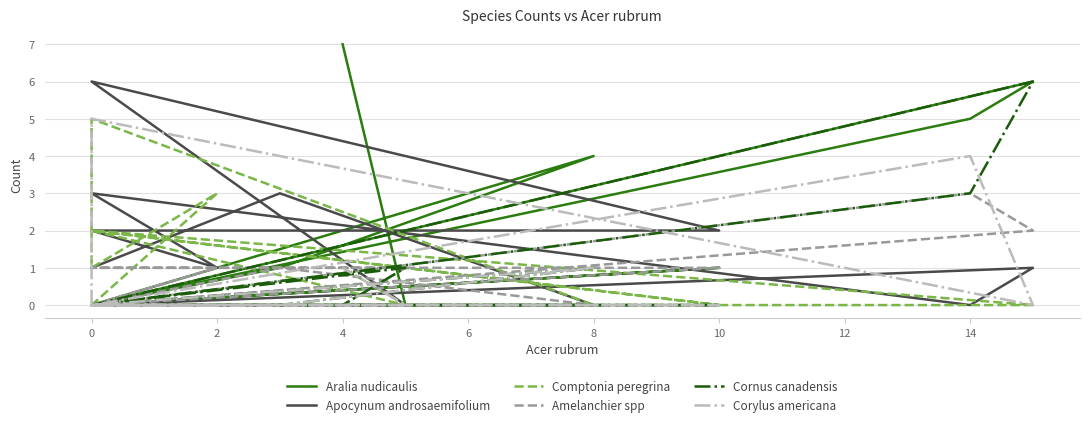

True or false: Corylus americana has more than 0 points higher than both neighbors.

True